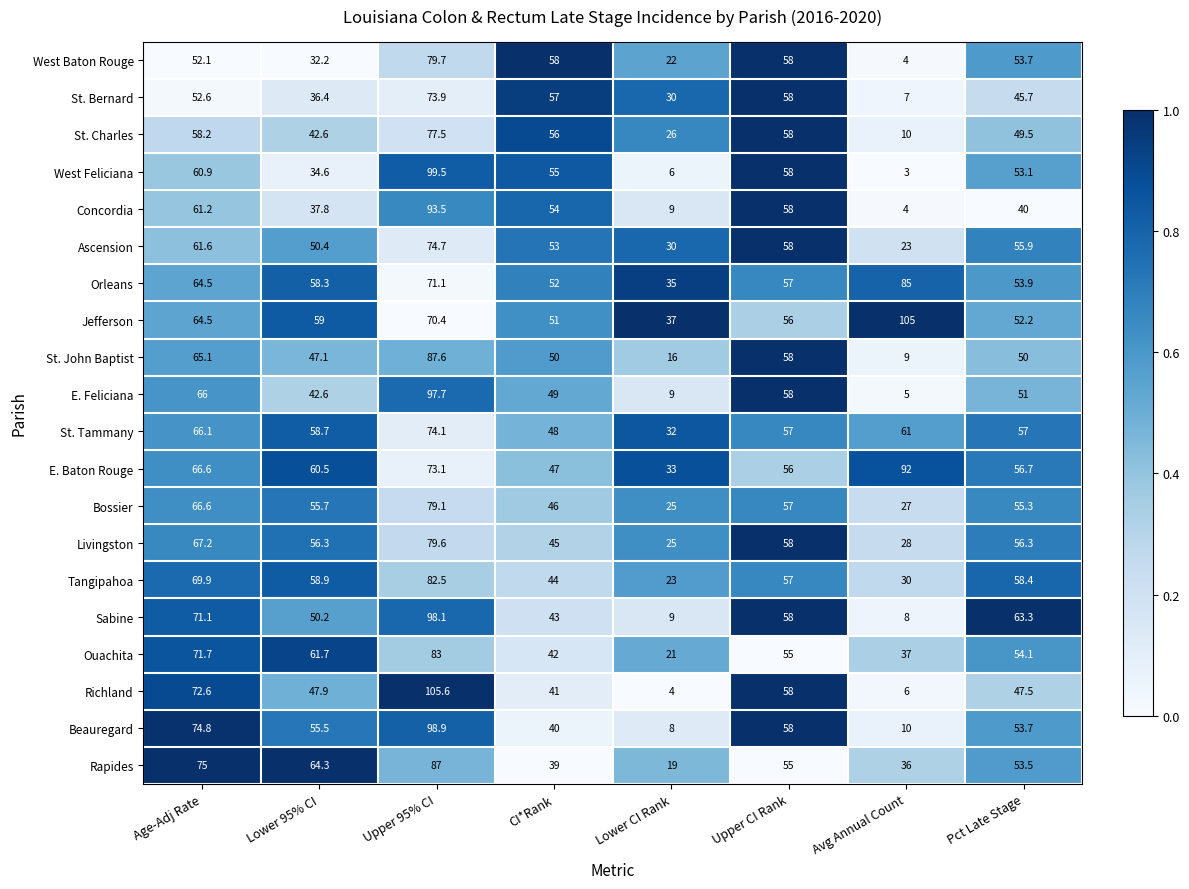

Is the value of Jefferson at CI*Rank greater than the value of Tangipahoa at Lower CI Rank?

Yes